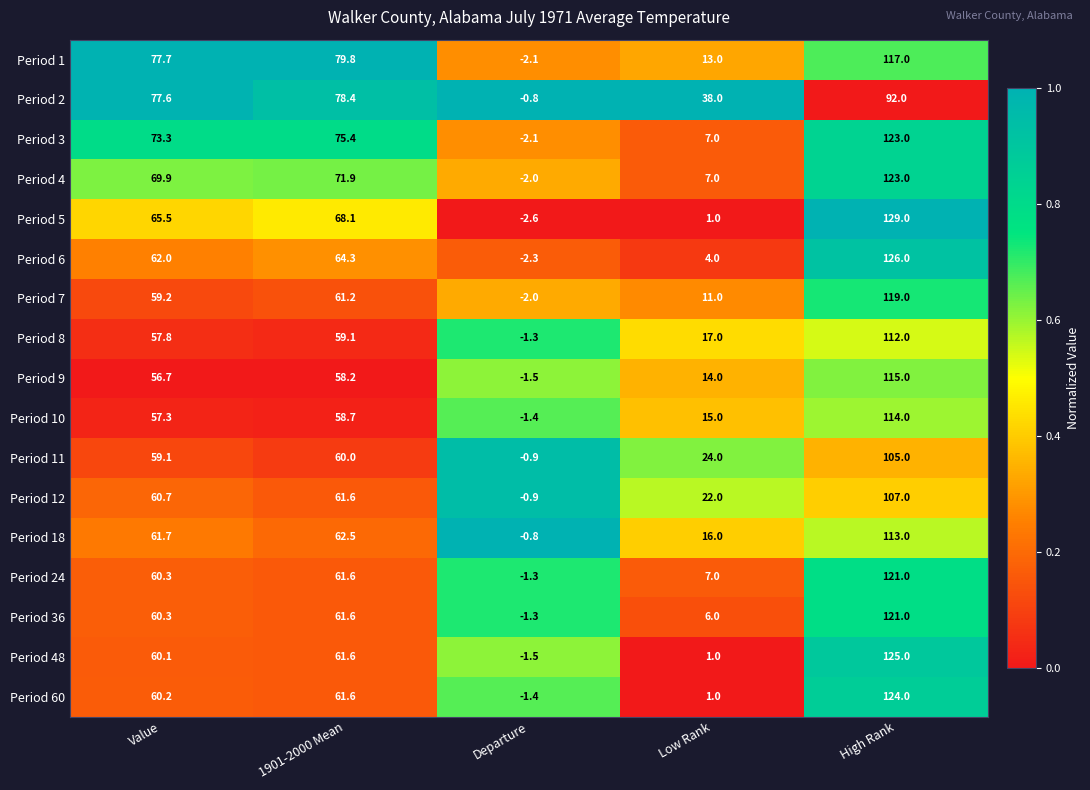

What is the difference between the Period 18 values at Value and High Rank?

51.3